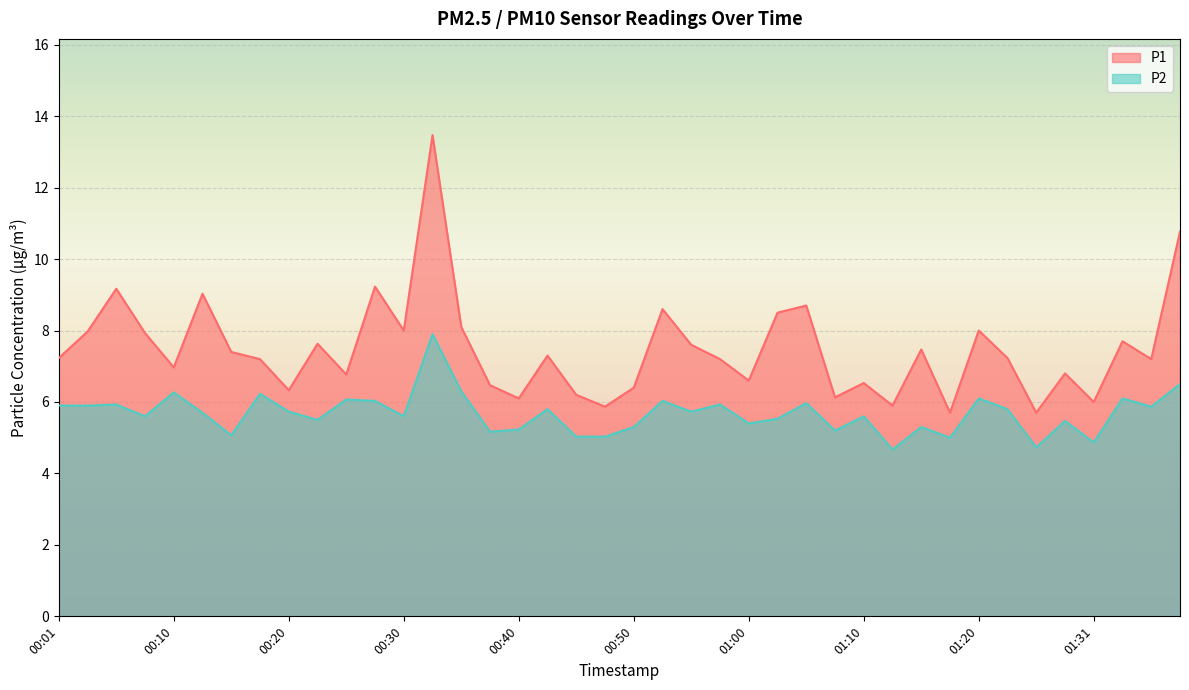

Reading right to left, what are all the values shown in this chart?

P1: 10.8	7.2	7.7	6.0	6.8	5.7	7.2	8.0	5.7	7.5	5.9	6.5	6.1	8.7	8.5	6.6	7.2	7.6	8.6	6.4	5.9	6.2	7.3	6.1	6.5	8.1	13.5	8.0	9.2	6.8	7.6	6.3	7.2	7.4	9.0	7.0	7.9	9.2	8.0	7.2
P2: 6.5	5.9	6.1	4.9	5.5	4.7	5.8	6.1	5.0	5.3	4.7	5.6	5.2	6.0	5.5	5.4	5.9	5.7	6.0	5.3	5.0	5.0	5.8	5.2	5.2	6.3	7.9	5.6	6.0	6.1	5.5	5.7	6.2	5.1	5.7	6.3	5.6	5.9	5.9	5.9